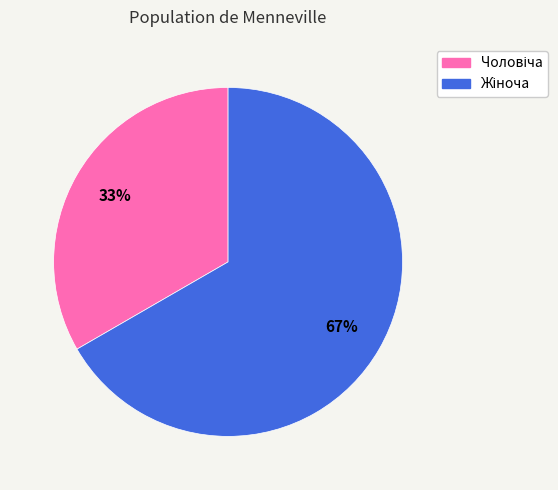

How many segments does this pie chart have?

2